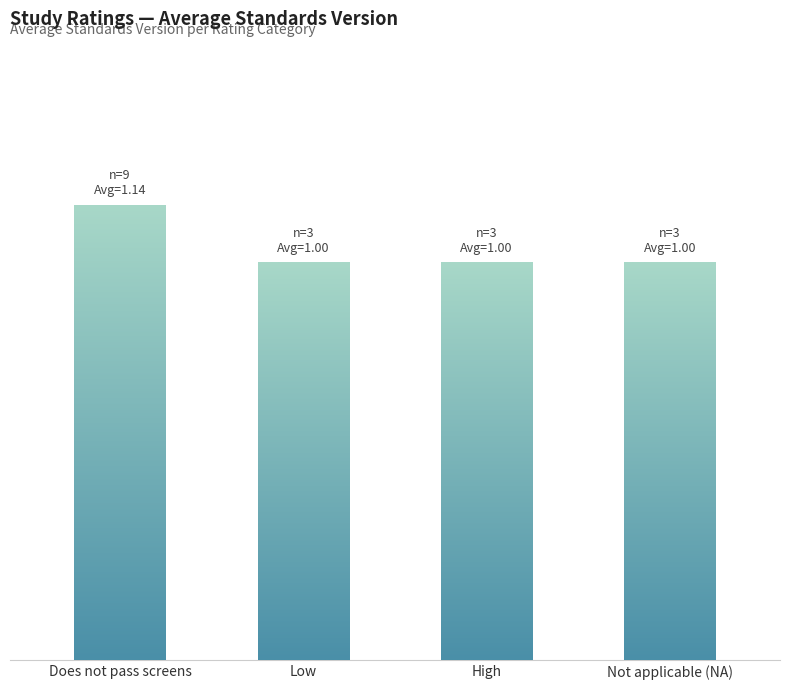

What is the sum of all values?

4.1